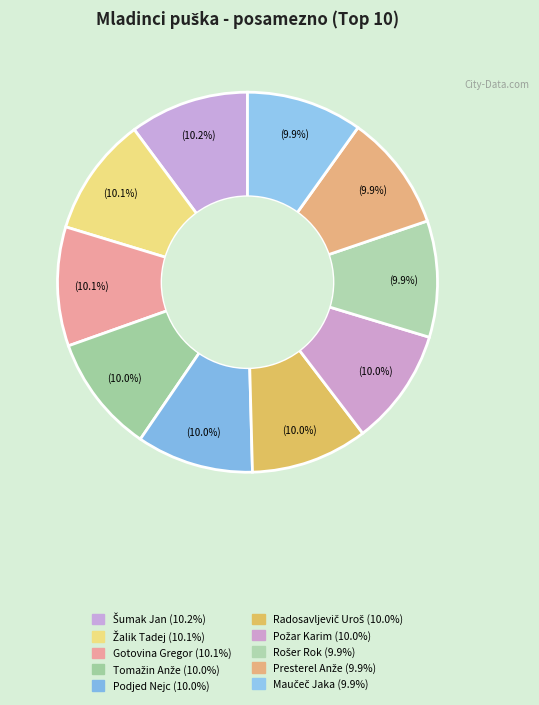

How many segments does this pie chart have?

10